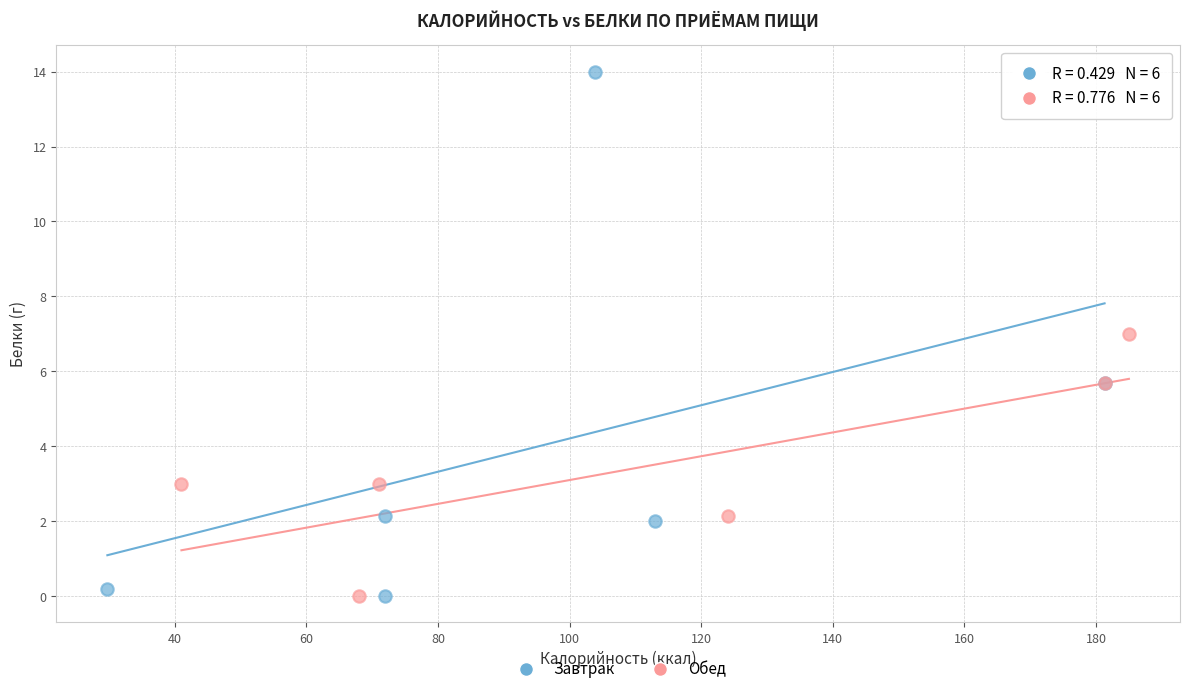

Which series has the widest spread of Y values?

Завтрак